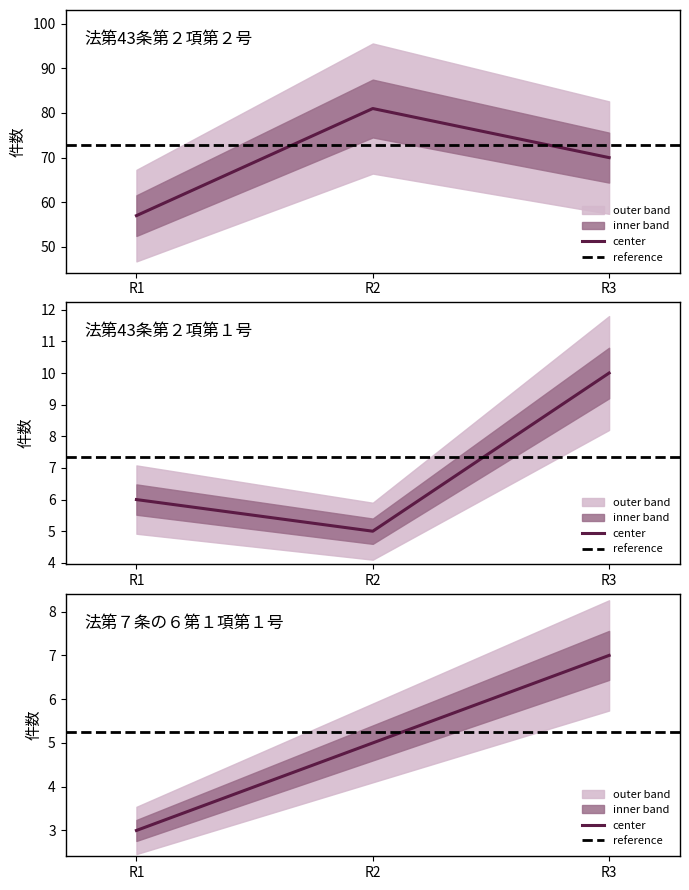

True or false: 法第７条の６第１項第１号 has a value of 3 at R1.

True